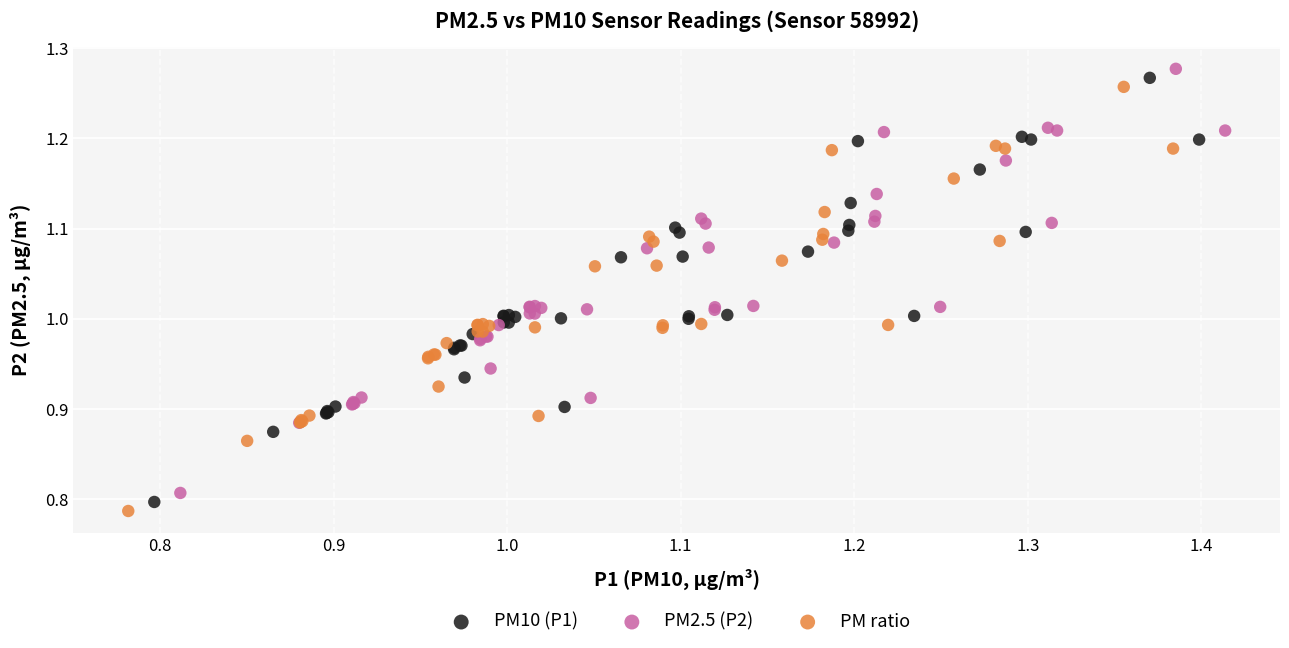

Which series contains the highest Y value?

PM2.5 (P2)